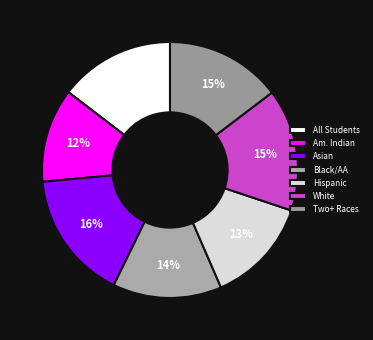

Which category has the biggest portion of the pie?

Asian